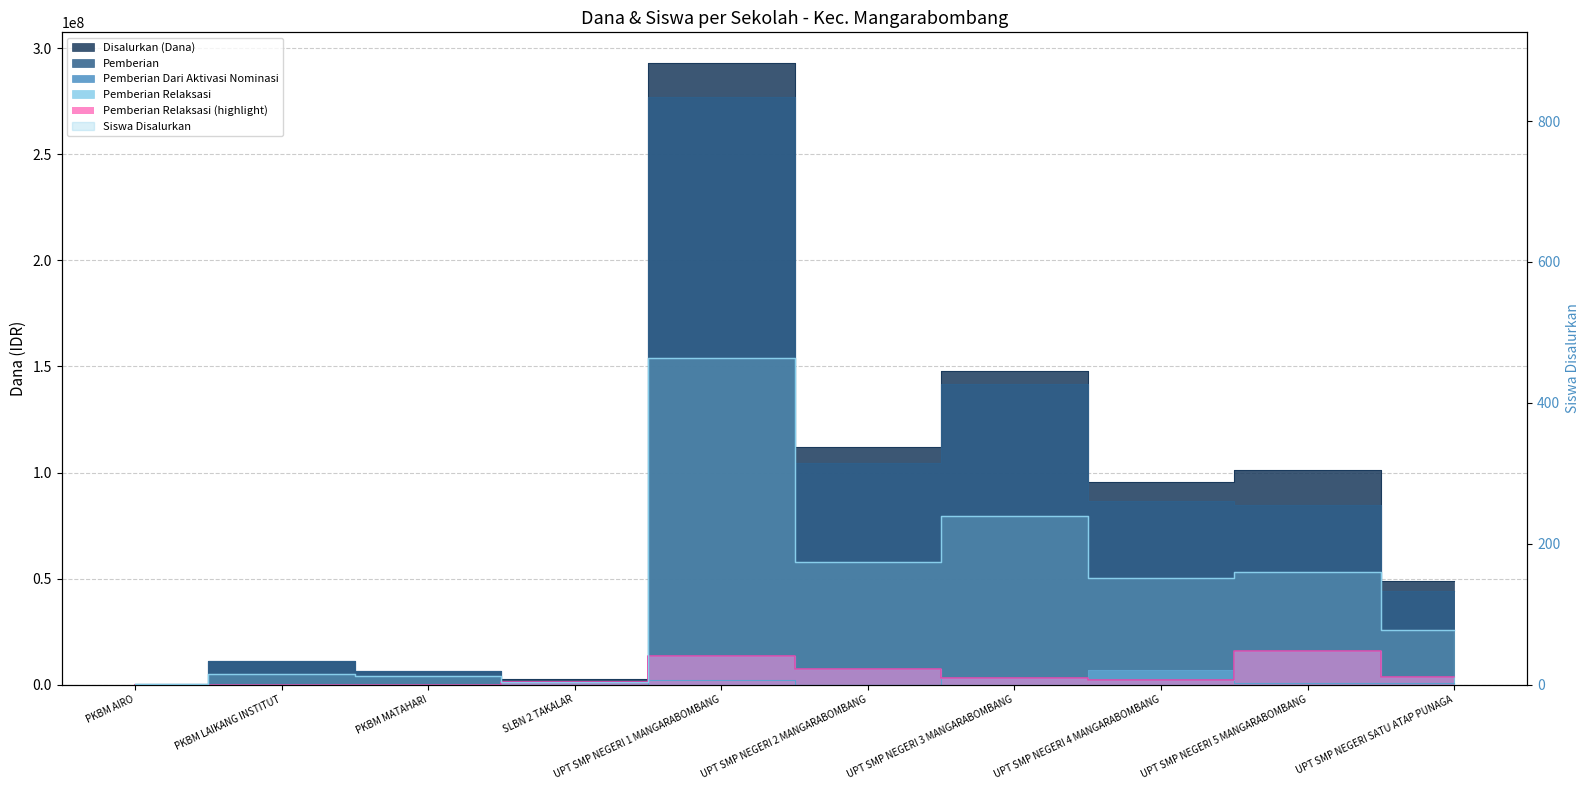

The value of Pemberian Relaksasi at UPT SMP NEGERI 3 MANGARABOMBANG is 3000000. True or false?

True